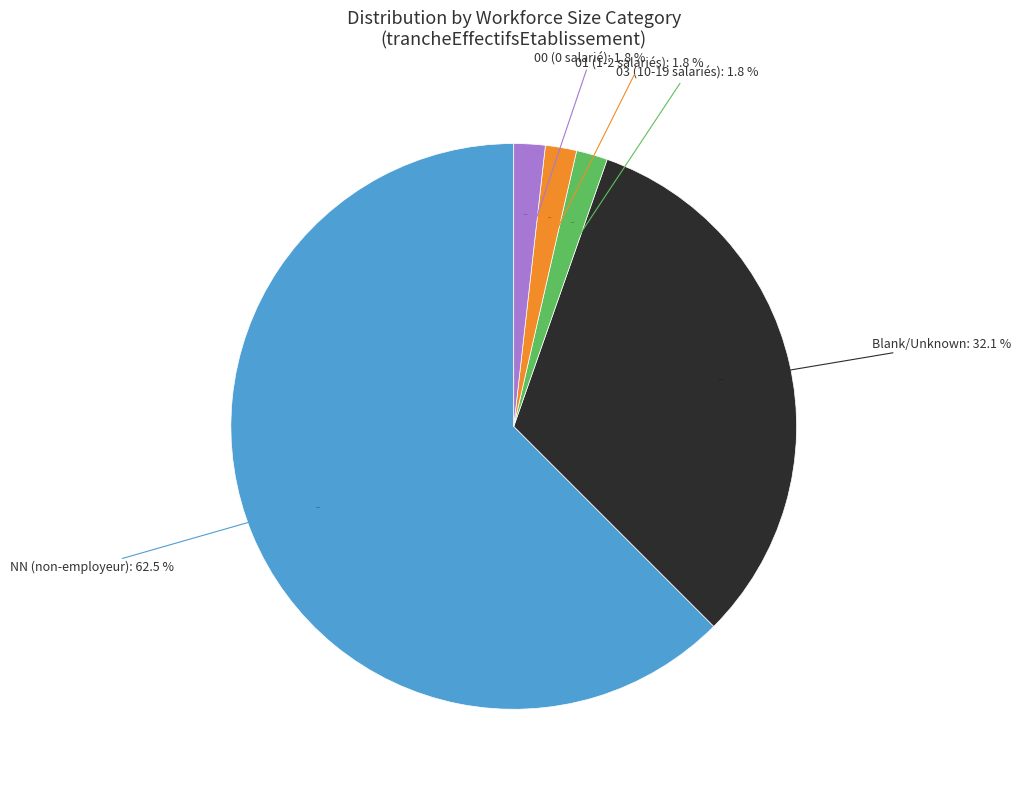

Which slice represents more than half of the pie?

NN